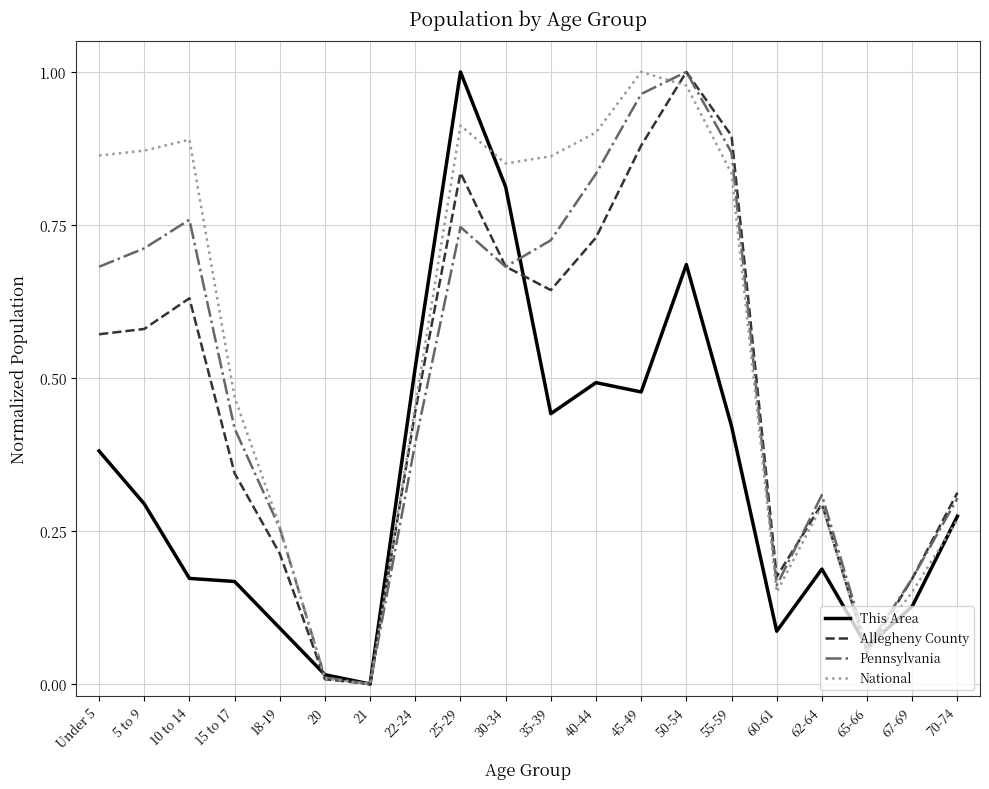

Which series has the largest total across all categories?

National